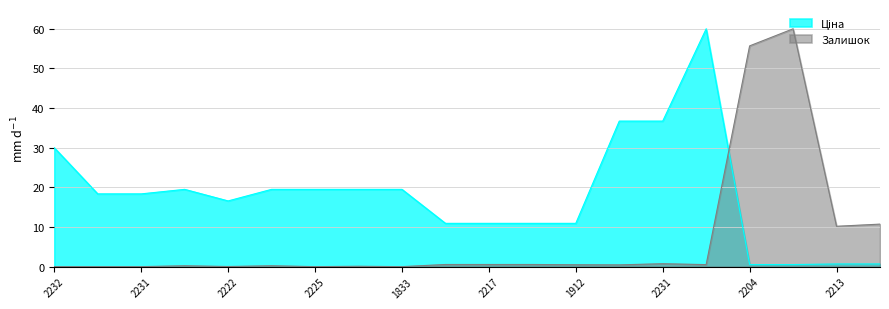

How many lines are shown in the chart?

2